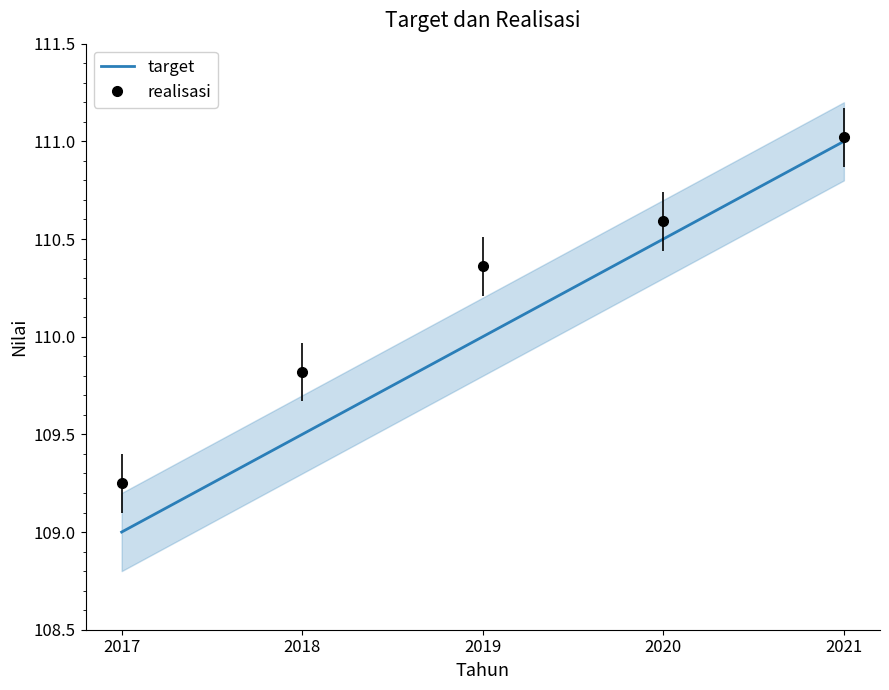

What is the difference between the highest and lowest values at 2020?

0.1